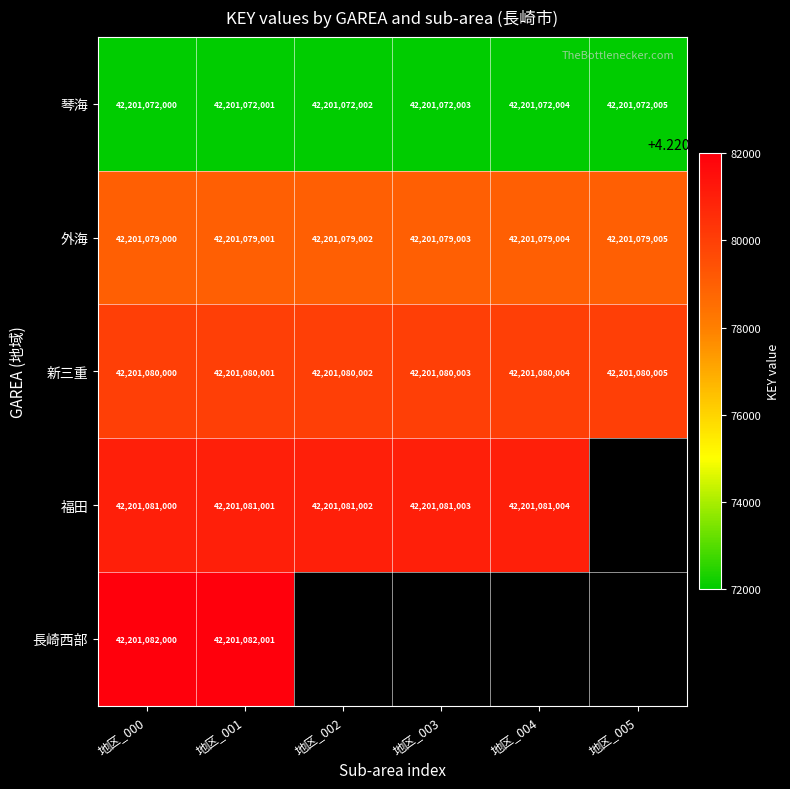

Count the number of categories in the chart.

6